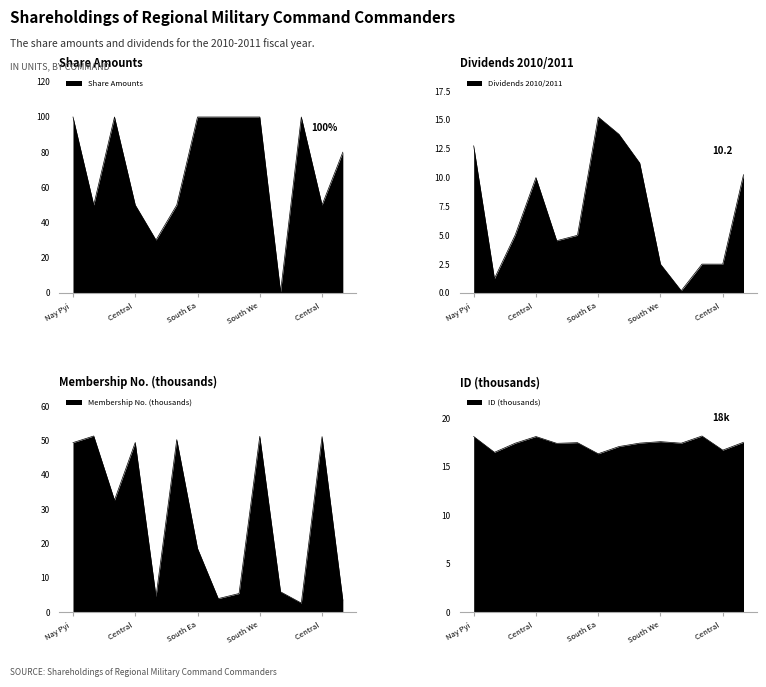

Does the chart display data point markers on the line(s)?

No